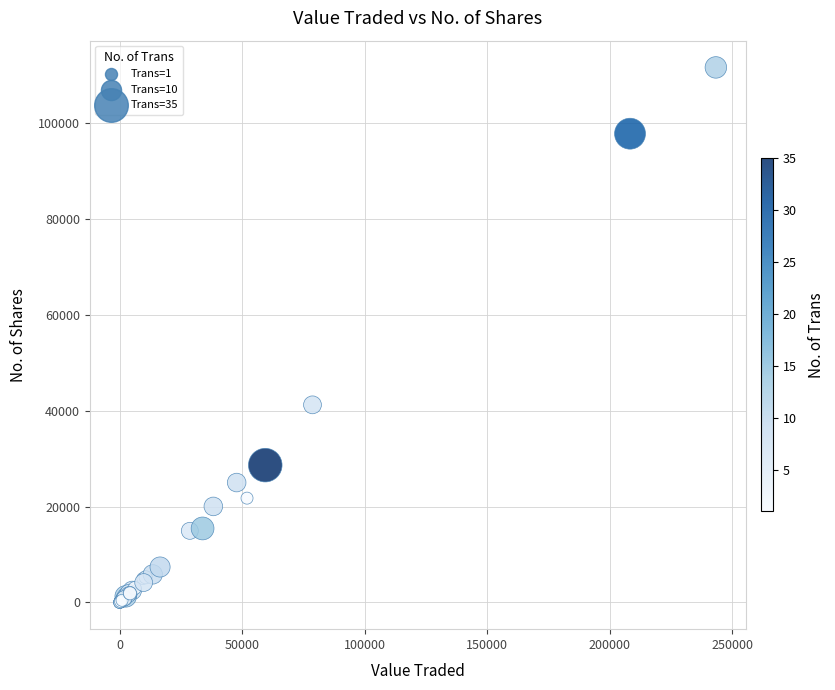

What Y value in the scatter plot is closest to 55779?

41200